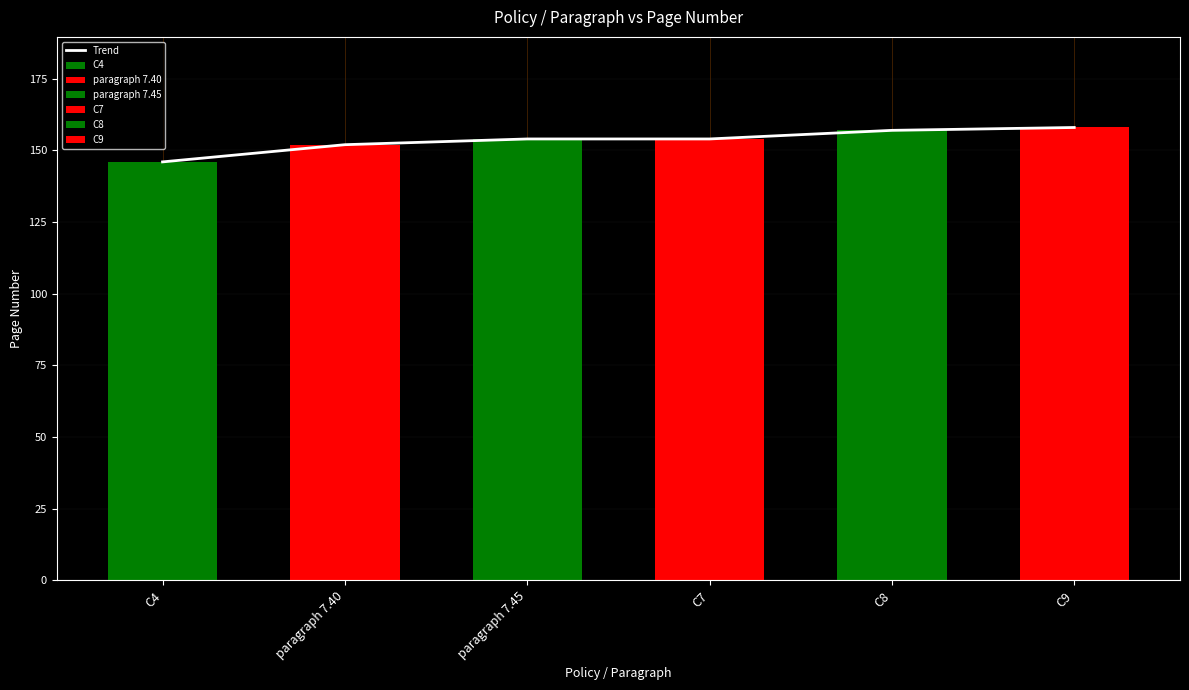

What is the label of the 6th bar from the left?

C9